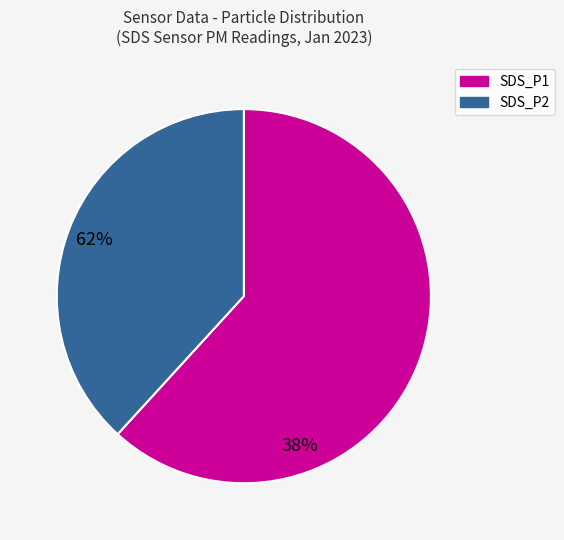

Which slice is the smallest?

SDS_P2